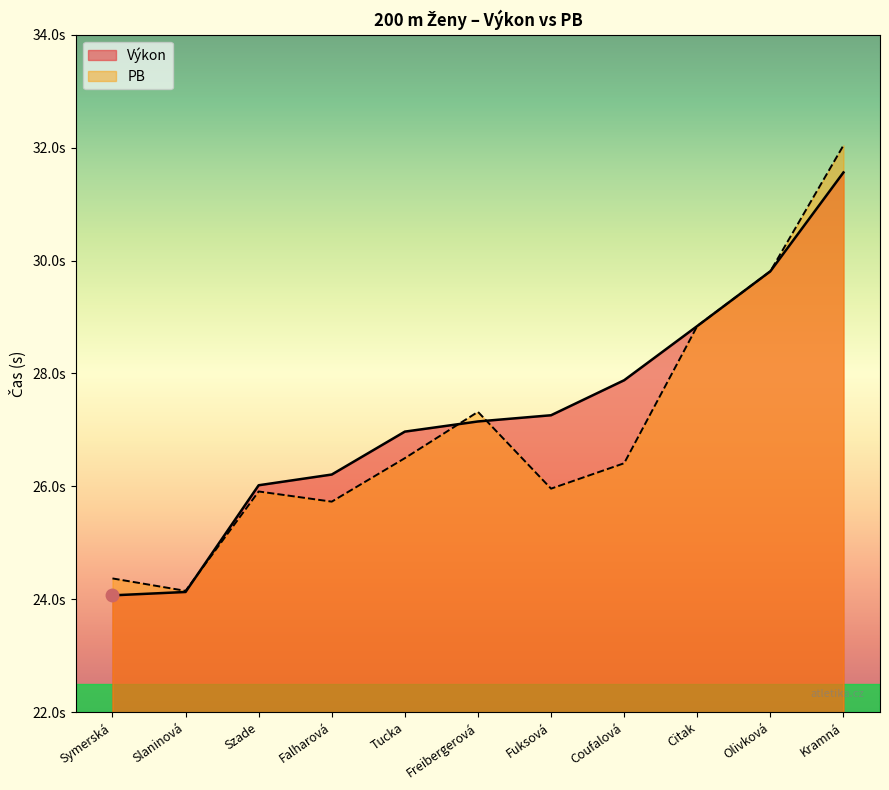

Rank the categories by value from highest to lowest.

Kramná, Olivková, Citak, Coufalová, Fuksová, Freibergerová, Tucka, Falharová, Szade, Slaninová, Symerská